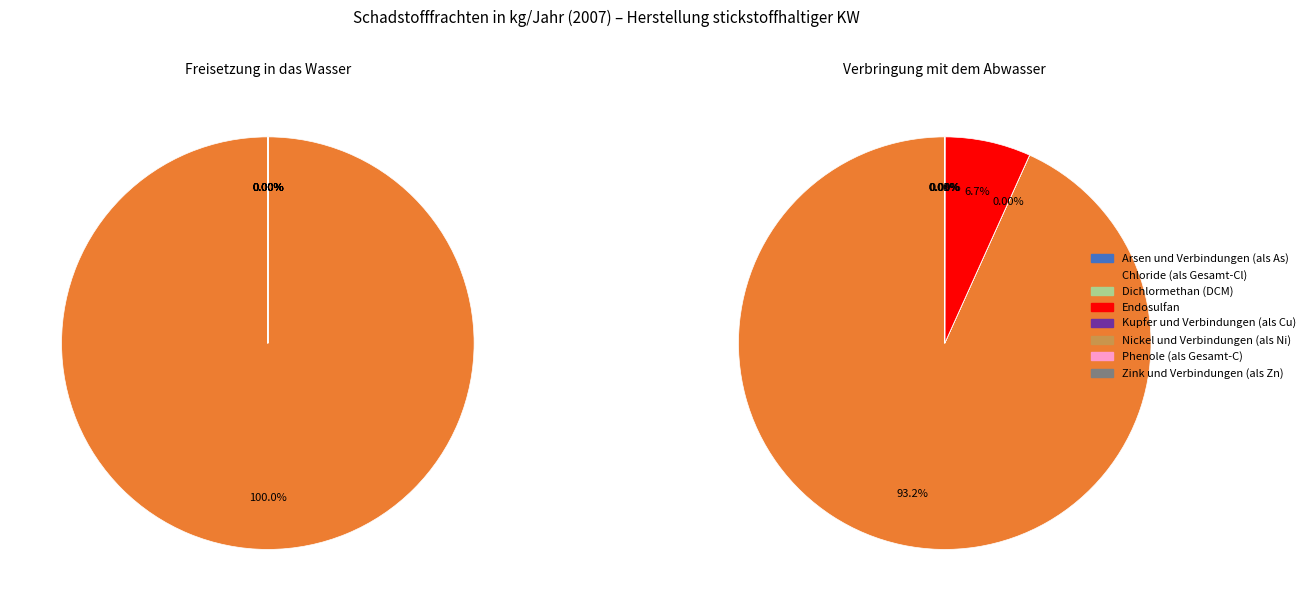

How many slices are in this pie chart?

12